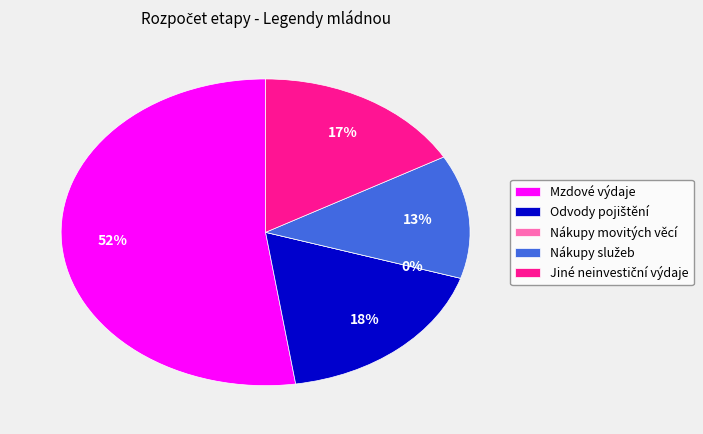

Which slice is the largest?

Mzdové výdaje